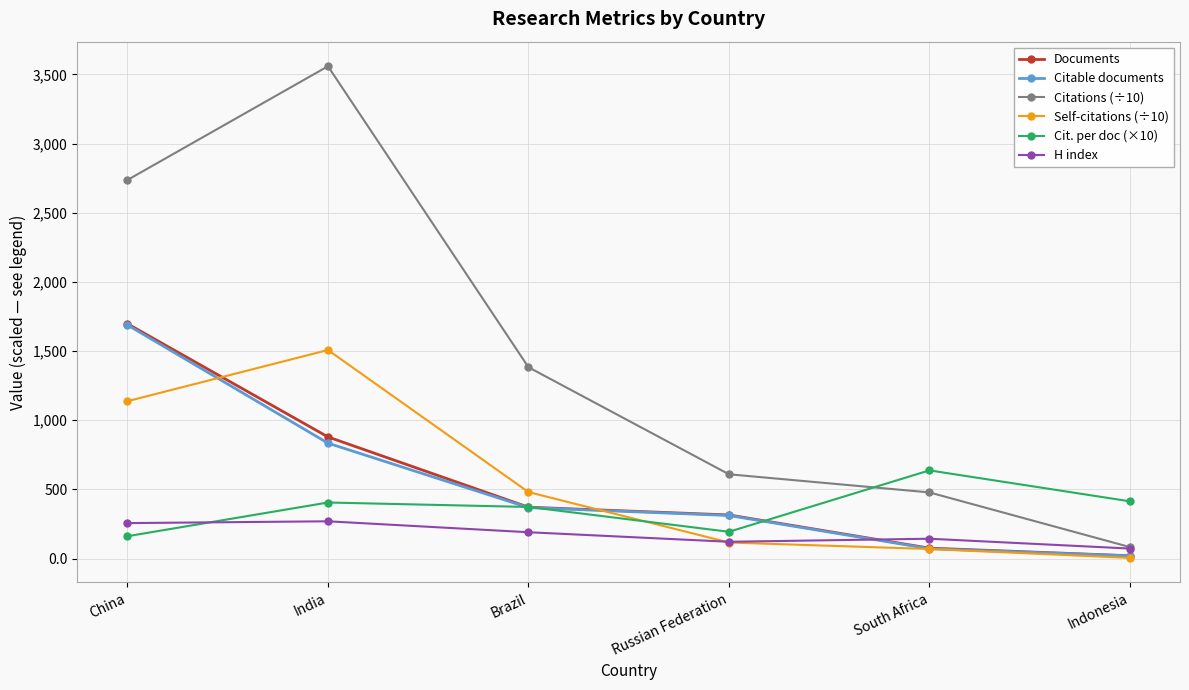

Which series has the largest range (max minus min)?

Citations (÷10)